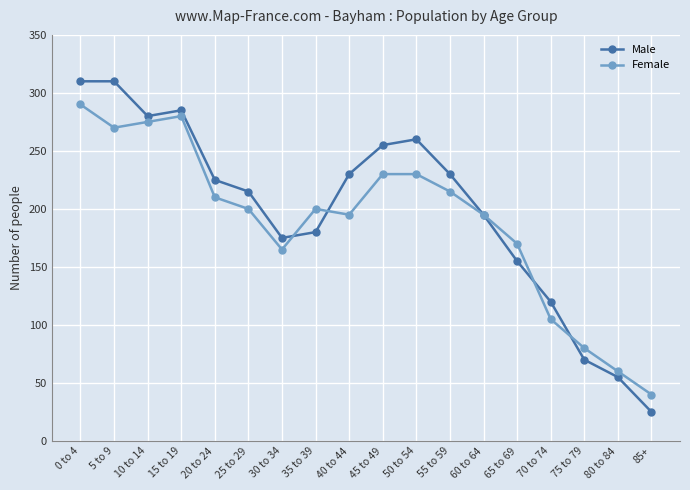

Rank the series by their average value, from highest to lowest.

Male, Female